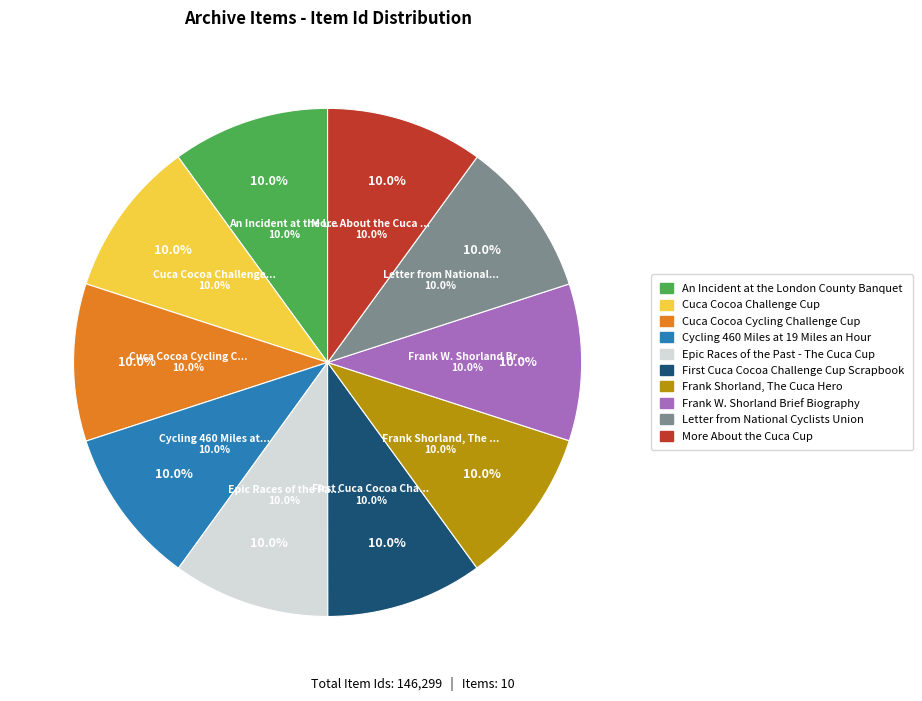

Is Cuca Cocoa Challenge Cup the majority of the pie?

No